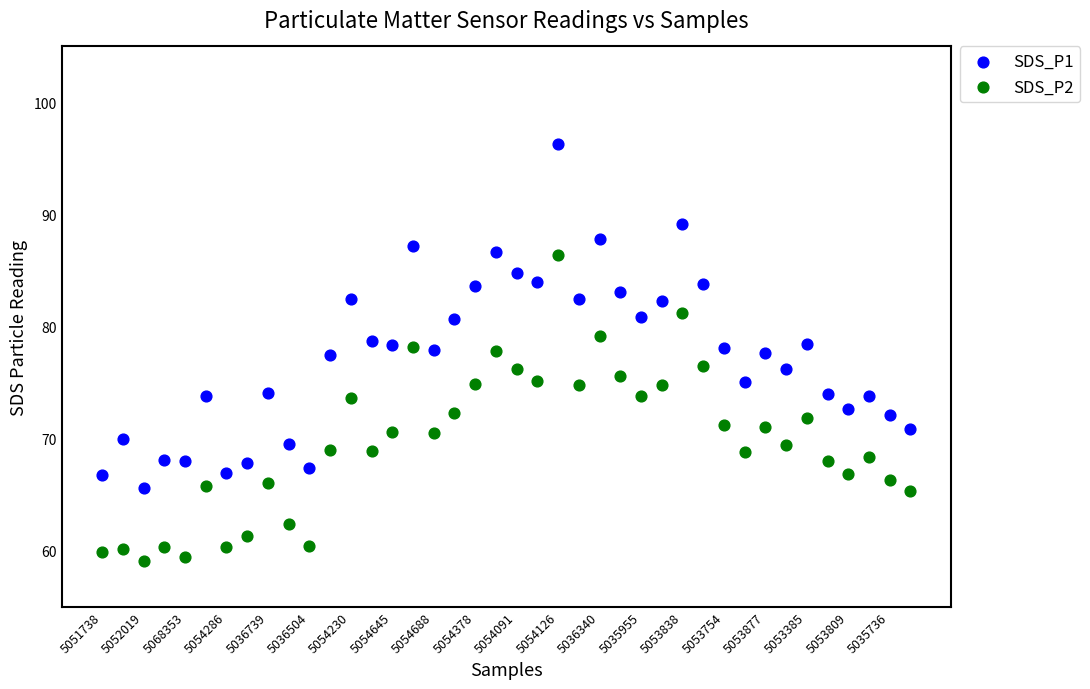

Which series contains the lowest Y value?

SDS_P2